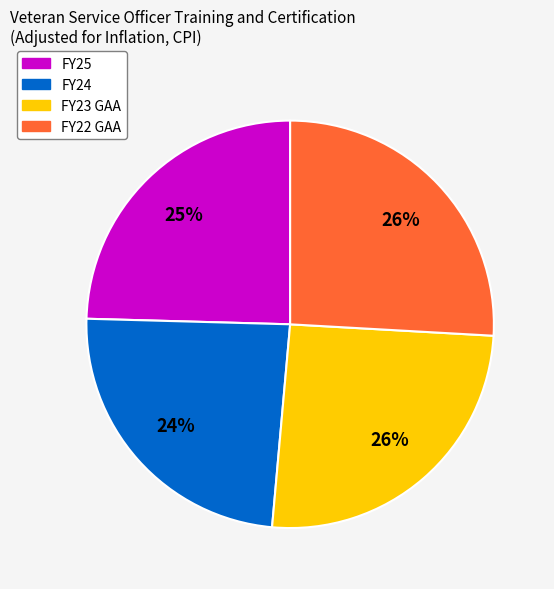

To the nearest percent, what is the combined percentage of FY22 GAA and FY23 GAA?

51%